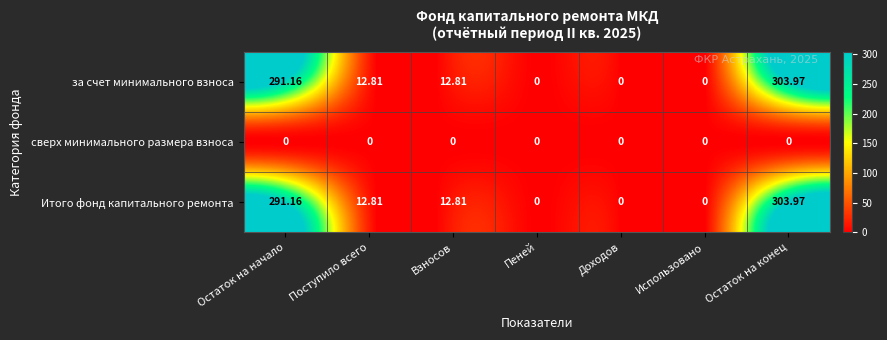

At which category is the sum across all series the highest?

Остаток на конец